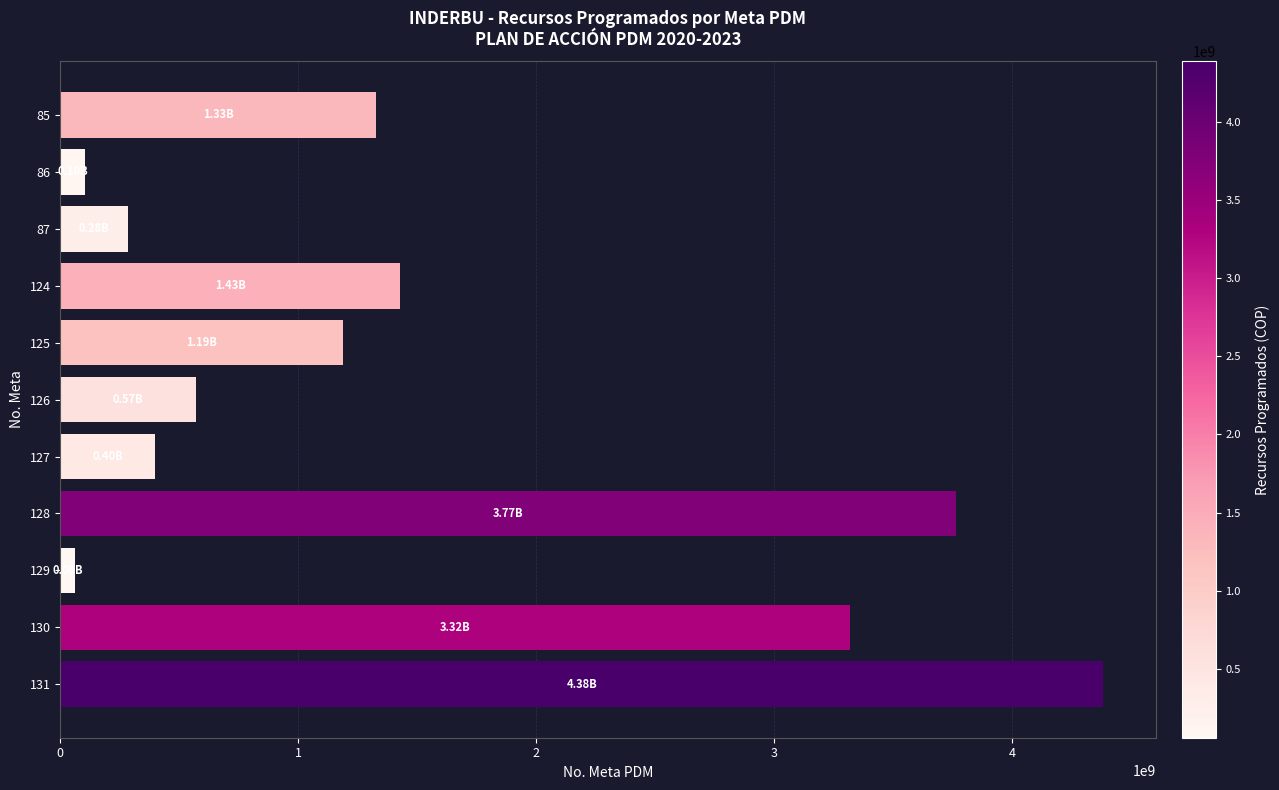

What is the greatest value displayed?

4384832105